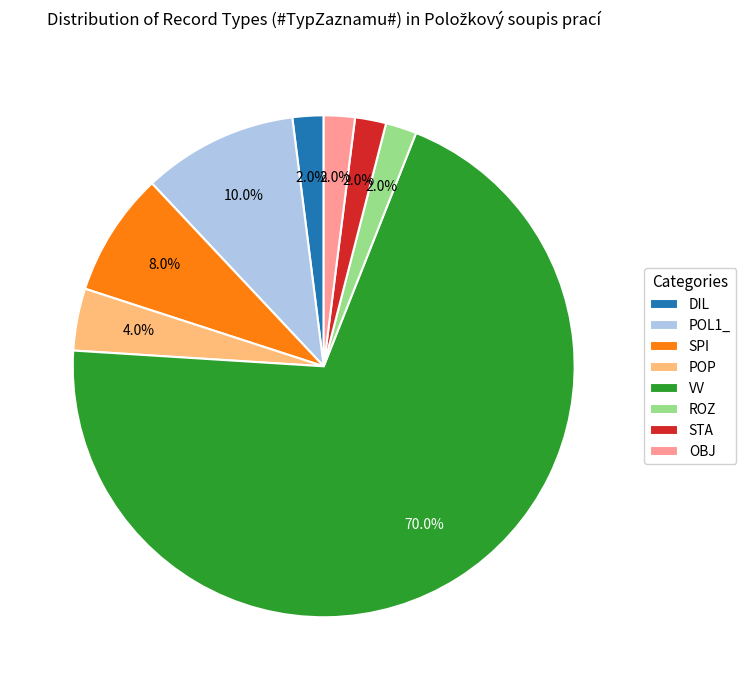

What percentage is NOT represented by OBJ?

98.0%